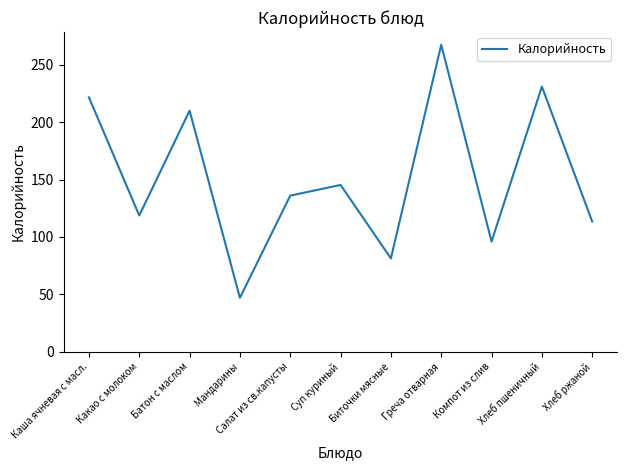

Is this an area chart (filled region under the line)?

No